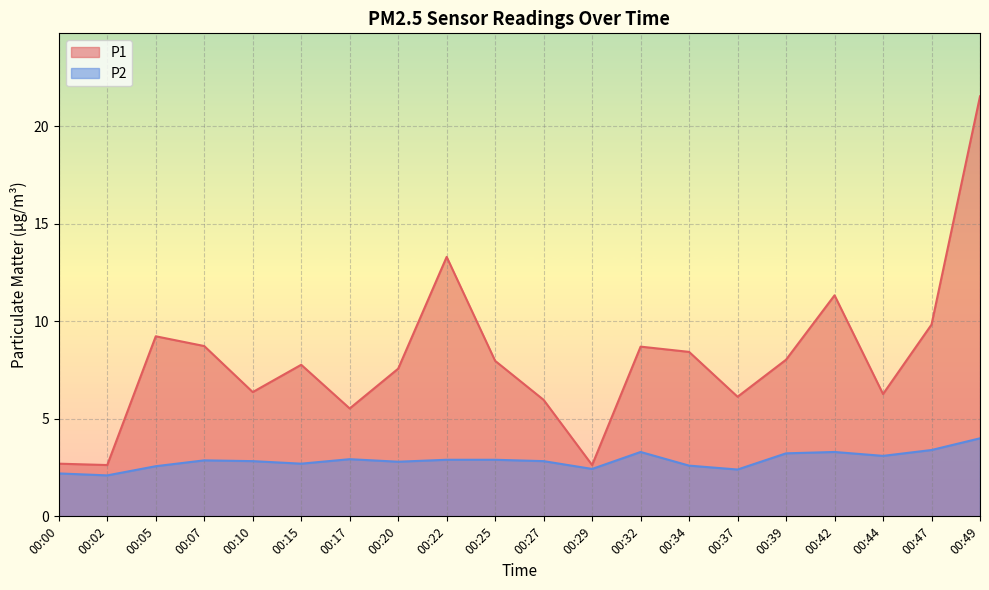

Which series has the largest total across all categories?

P1